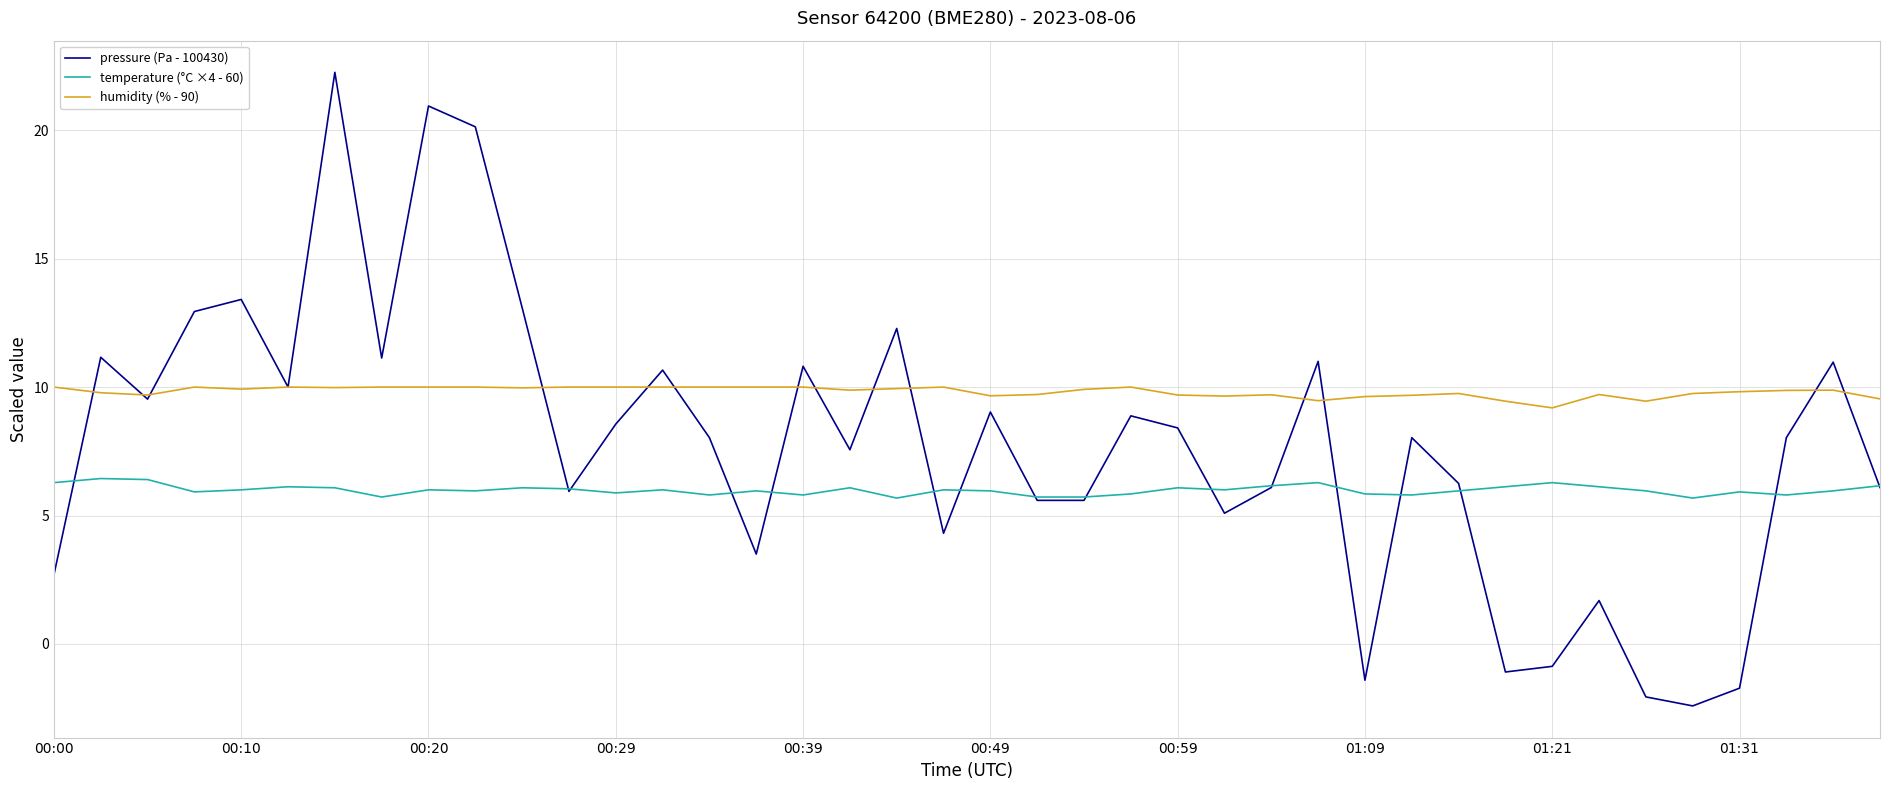

Which series has the largest total across all categories?

humidity (% - 90)